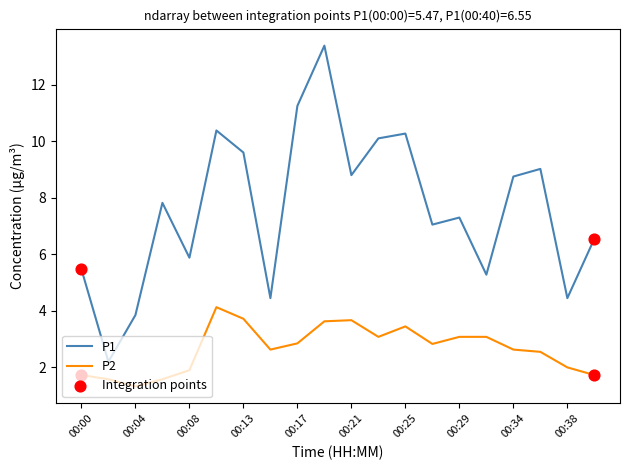

Which series has the largest range (max minus min)?

P1